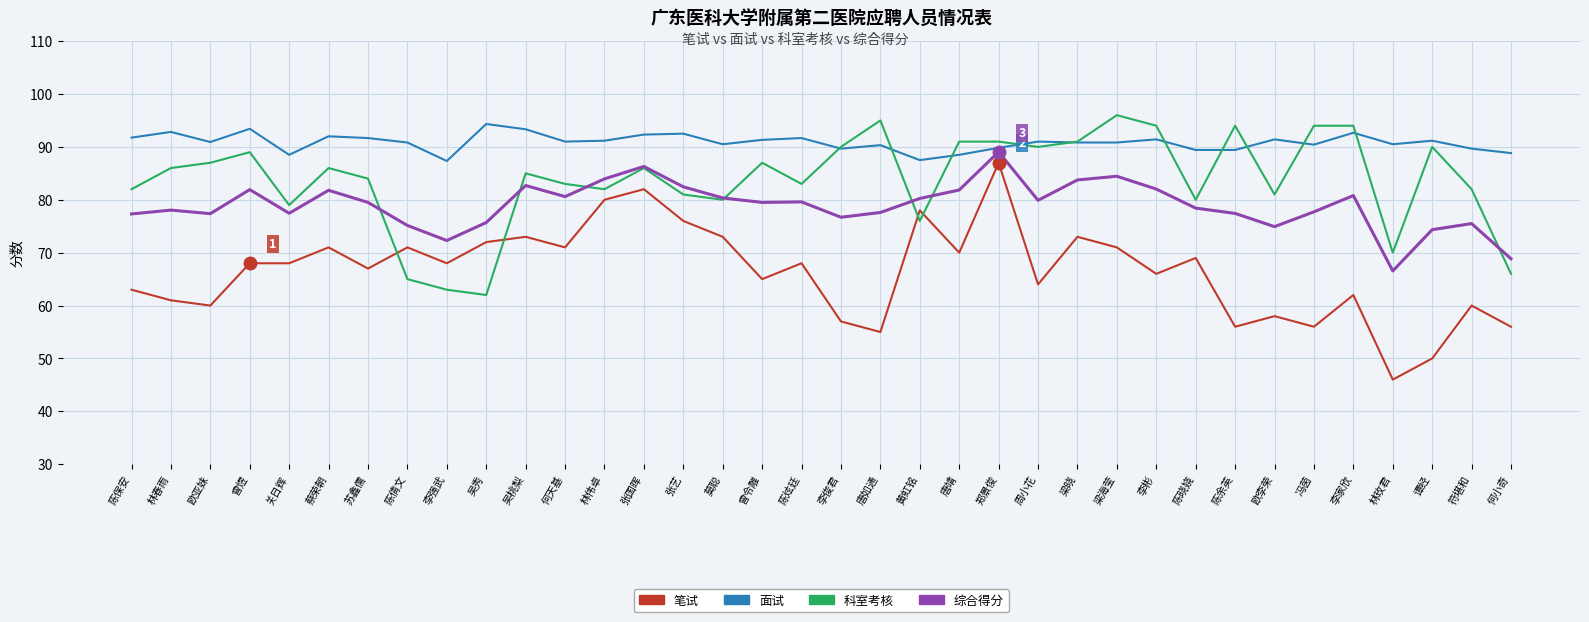

The 面试 series shows 31.6 at 梁晓. True or false?

False